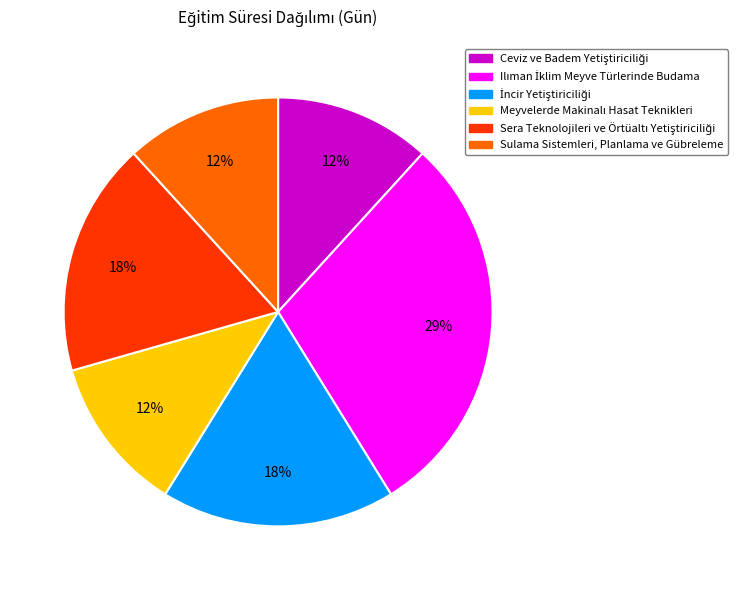

How many segments does this pie chart have?

6